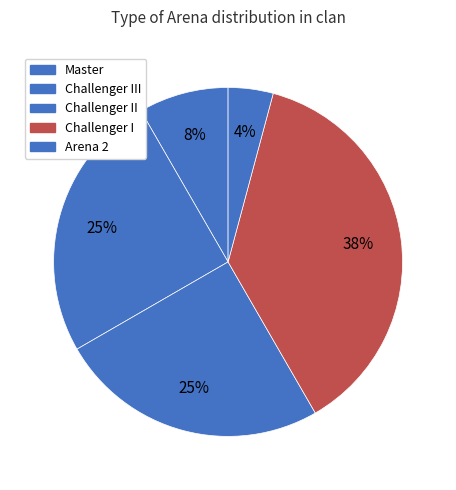

How many segments does this pie chart have?

5